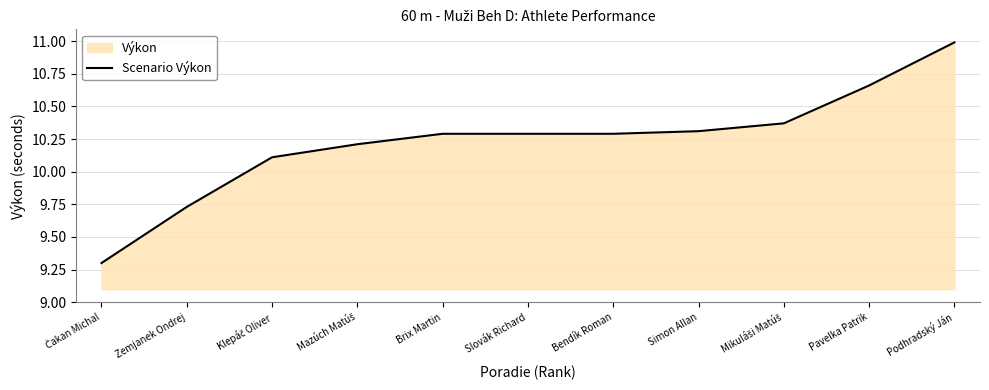

What value does the data have at Mikuláši Matúš?

10.4